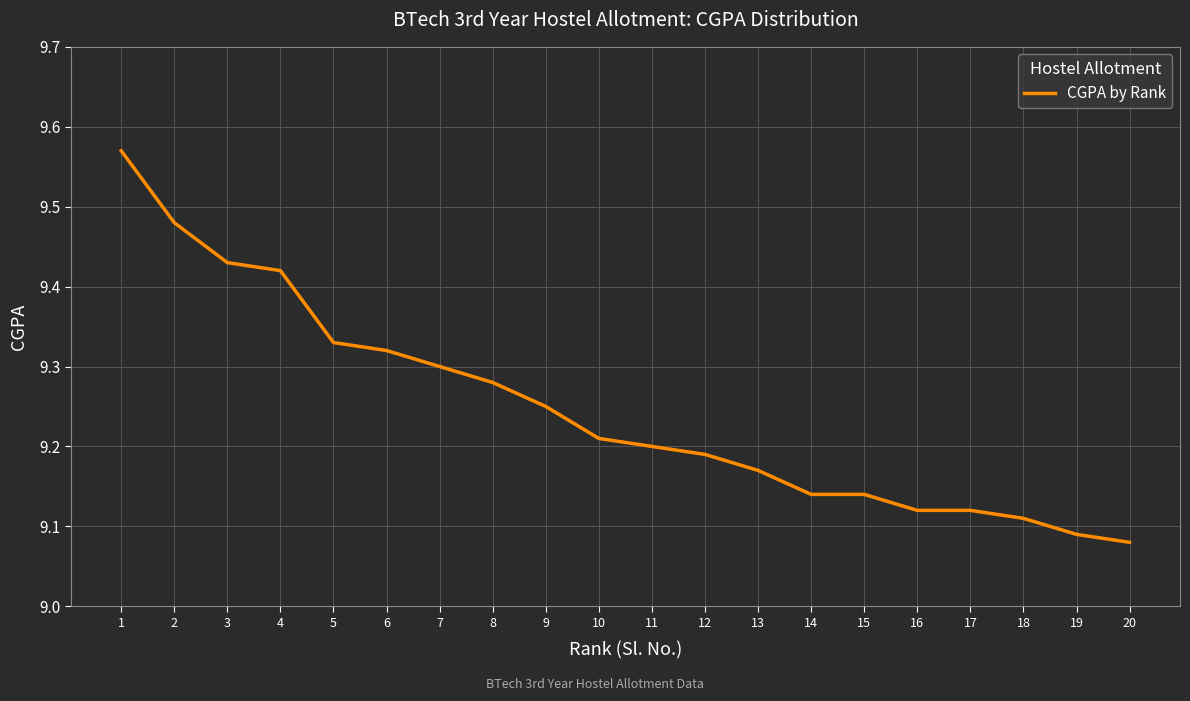

The value at 19 is 14.2. True or false?

False